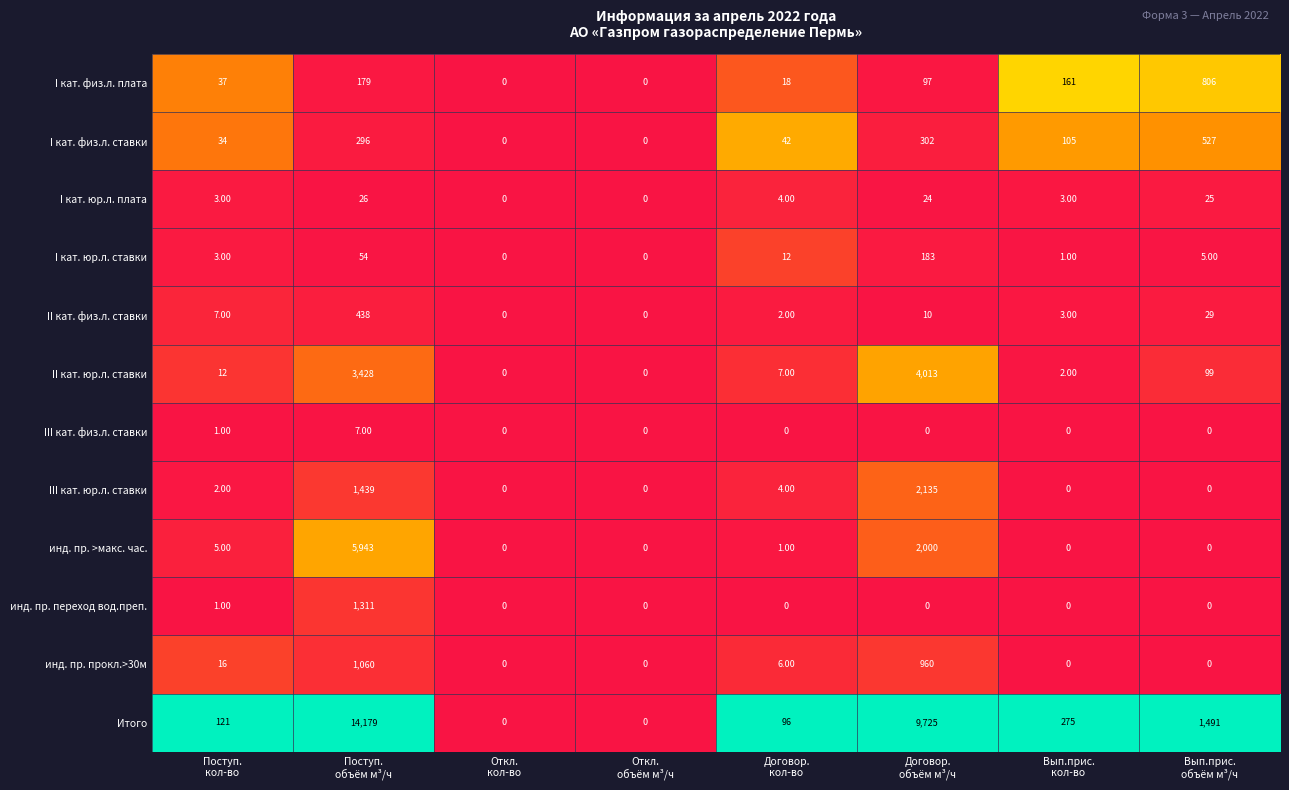

What is the difference between the maximum and minimum values in the инд. пр. >макс. час. series?

5943